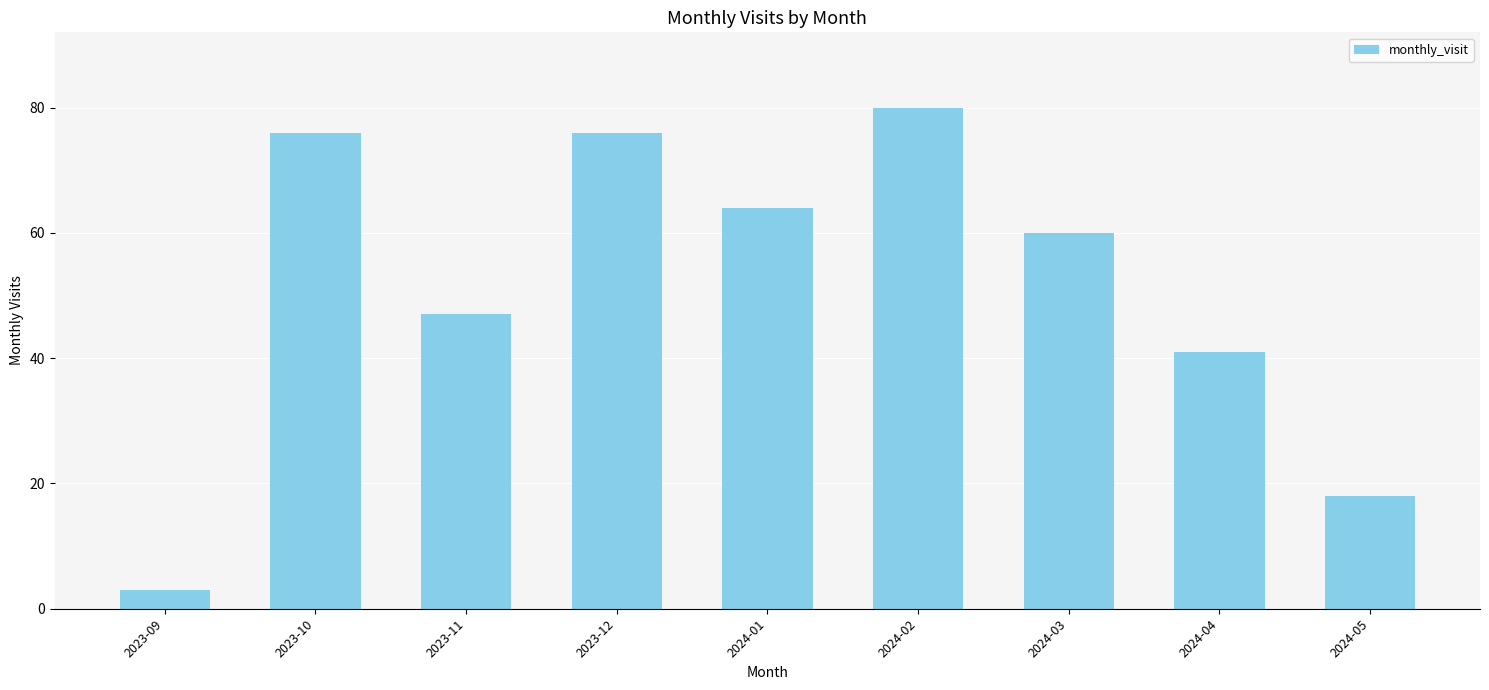

Which category has the lowest value across all series?

2023-09